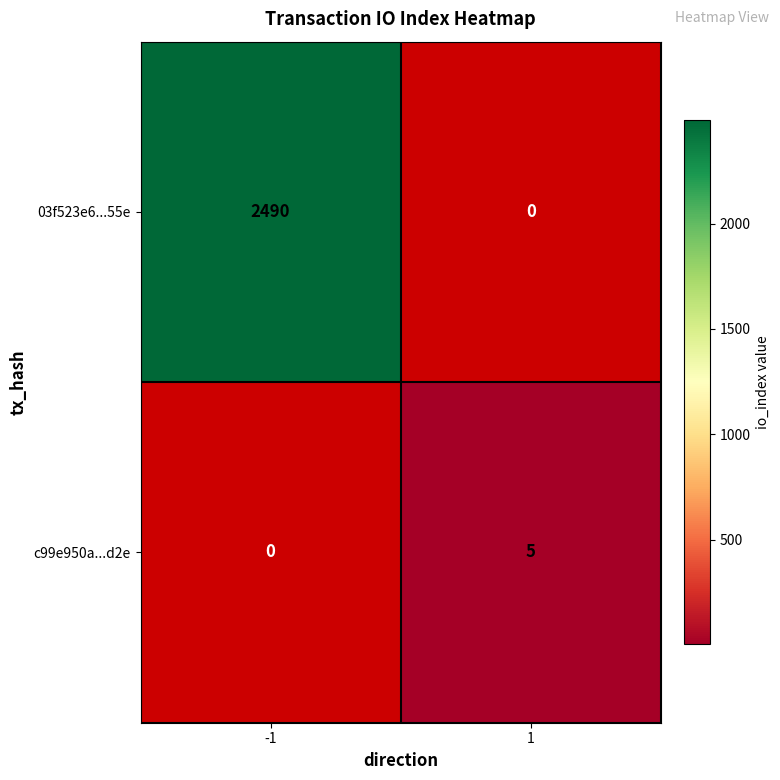

Is the value of c99e950a...d2e at 1 greater than the value of 03f523e6...55e at -1?

No